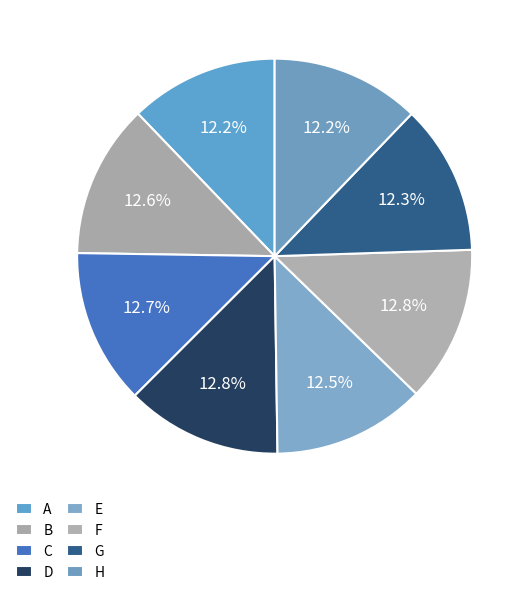

Is there any slice that represents more than half of the pie?

No